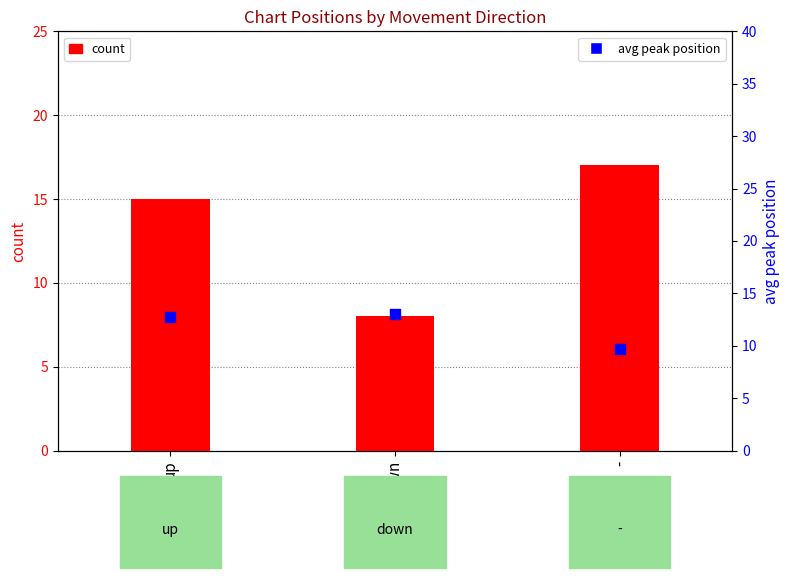

What are all the series names shown in the legend?

count, avg peak position